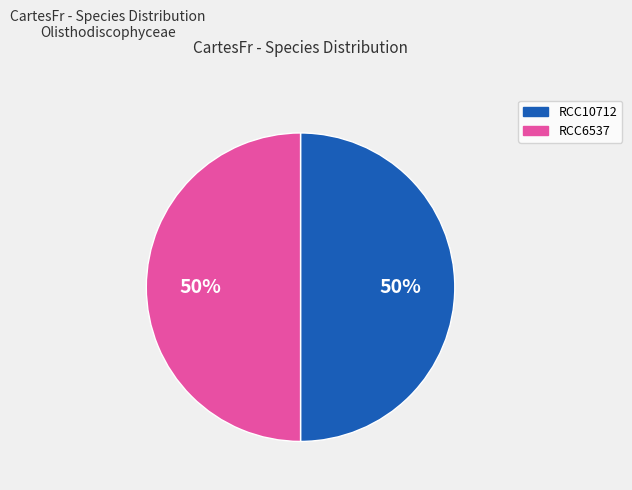

What percentage is the RCC6537 slice, to the nearest percent?

50%